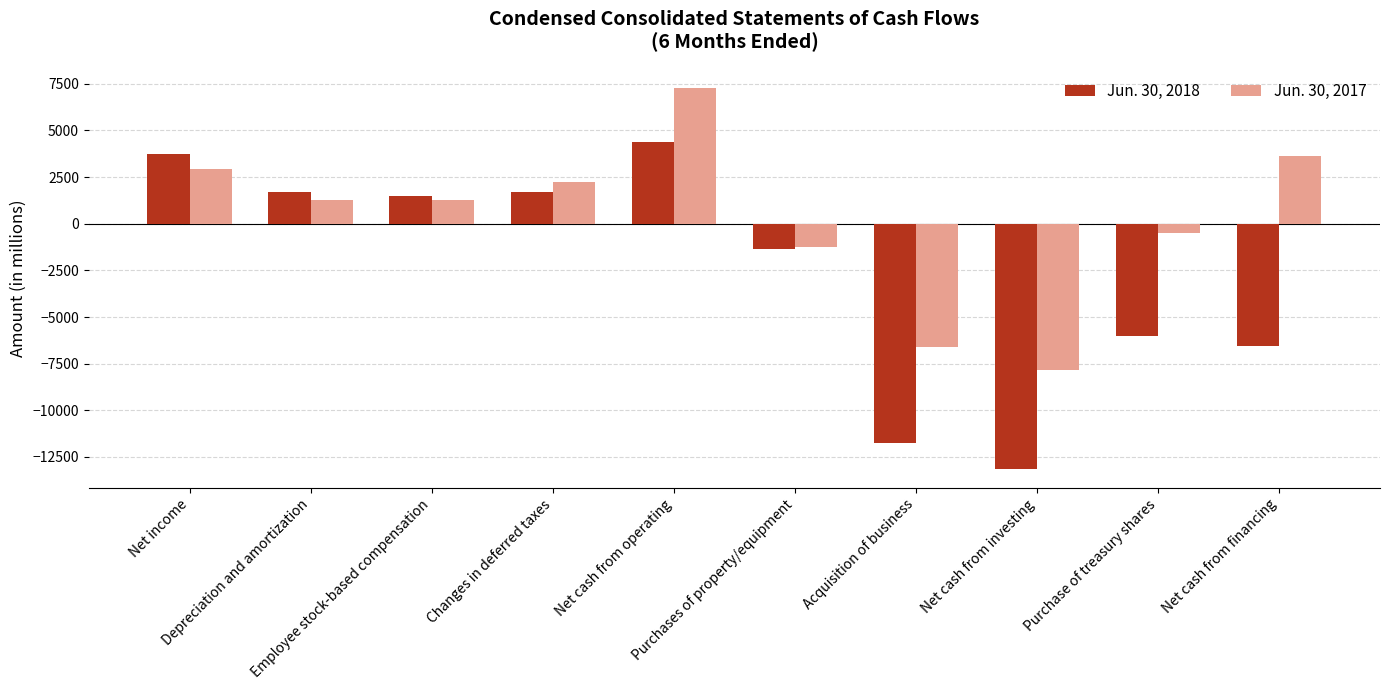

What is the difference between the Jun. 30, 2018 values at Net cash from investing and Changes in deferred taxes?

14831